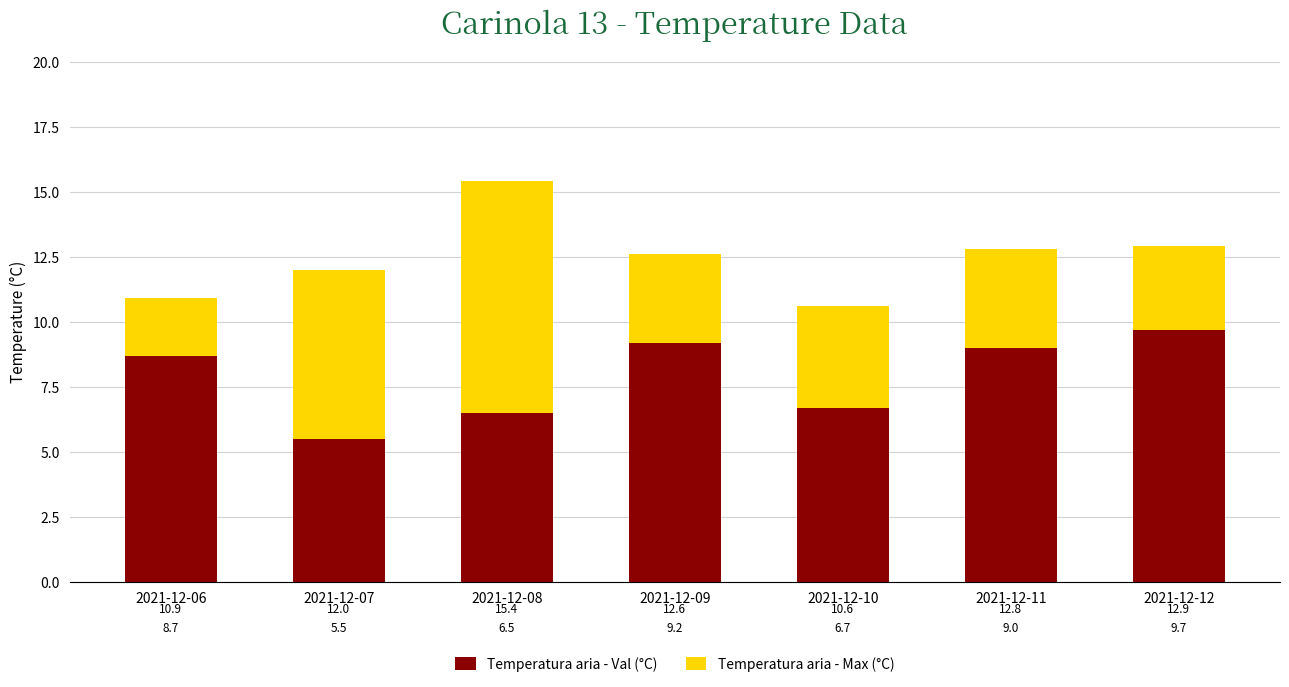

How many data points does each series have?

7